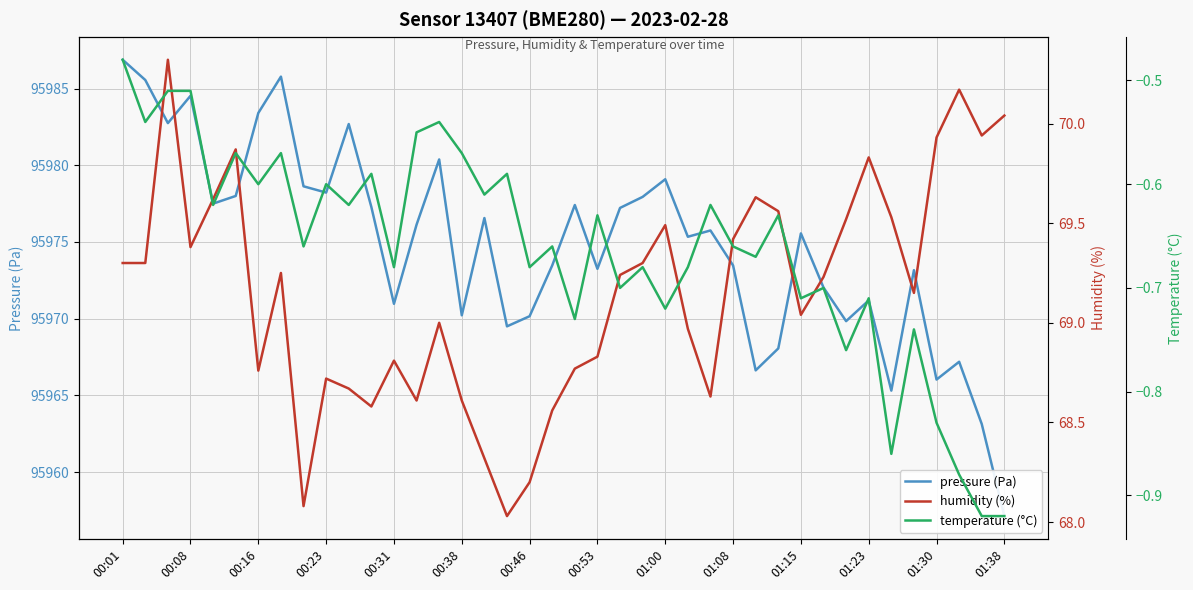

What are all the series names shown in the legend?

pressure (Pa), humidity (%), temperature (°C)